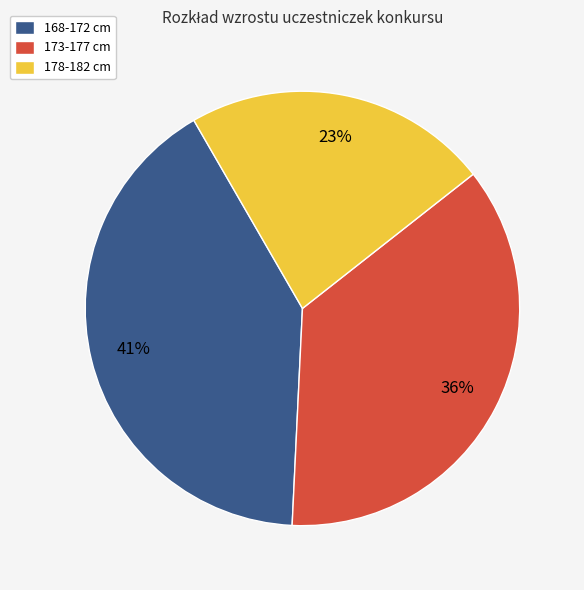

Is there a majority slice in this chart?

No